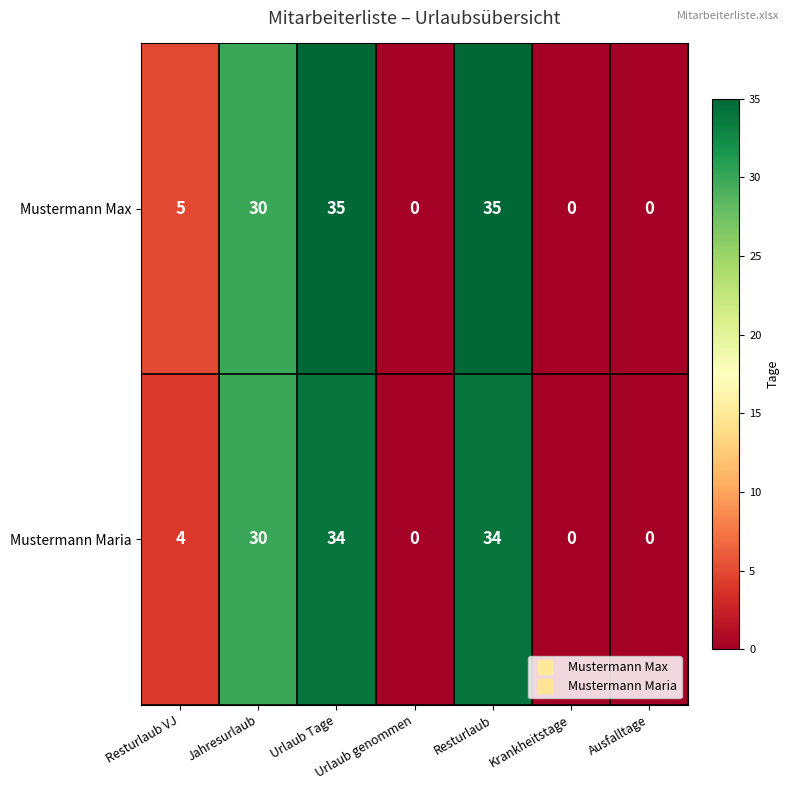

Which series has the widest spread of values?

Mustermann Max